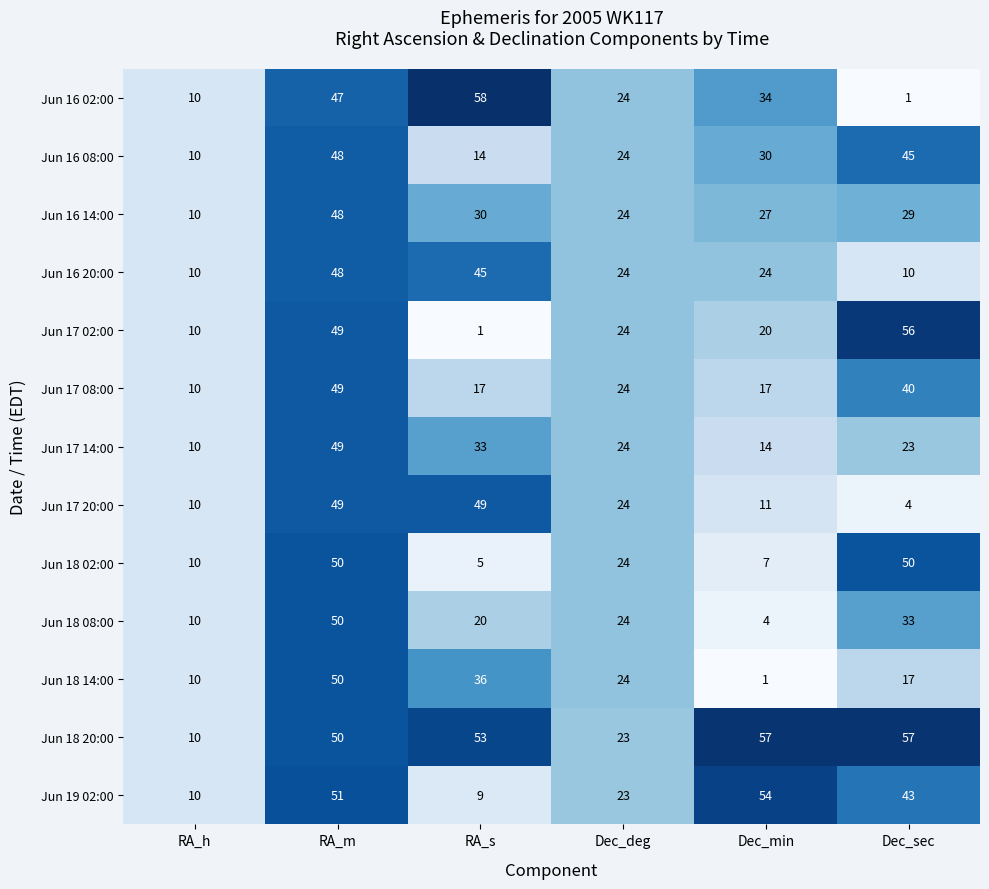

Rank the series at Dec_min from lowest to highest value.

Jun 18 14:00, Jun 18 08:00, Jun 18 02:00, Jun 17 20:00, Jun 17 14:00, Jun 17 08:00, Jun 17 02:00, Jun 16 20:00, Jun 16 14:00, Jun 16 08:00, Jun 16 02:00, Jun 19 02:00, Jun 18 20:00